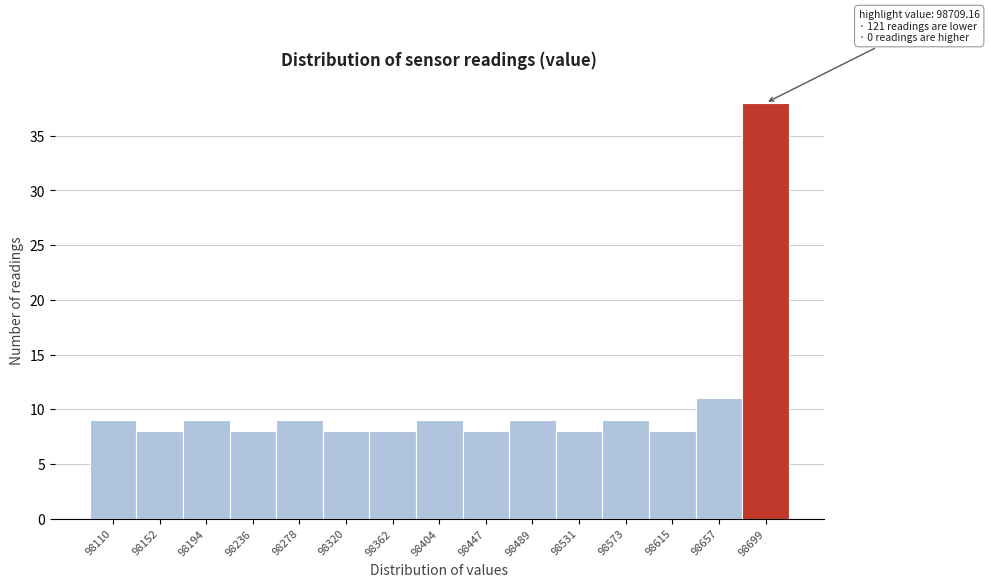

Reading right to left, what are all the values shown in this chart?

38	11	8	9	8	9	8	9	8	8	9	8	9	8	9